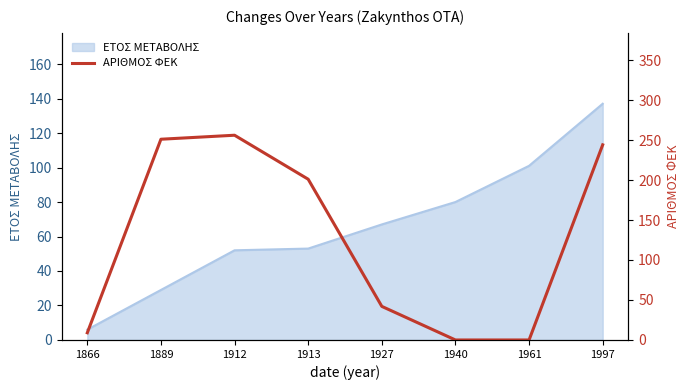

Reading left to right, extract all data points from this chart.

9	251	256	201	42	0	0	244